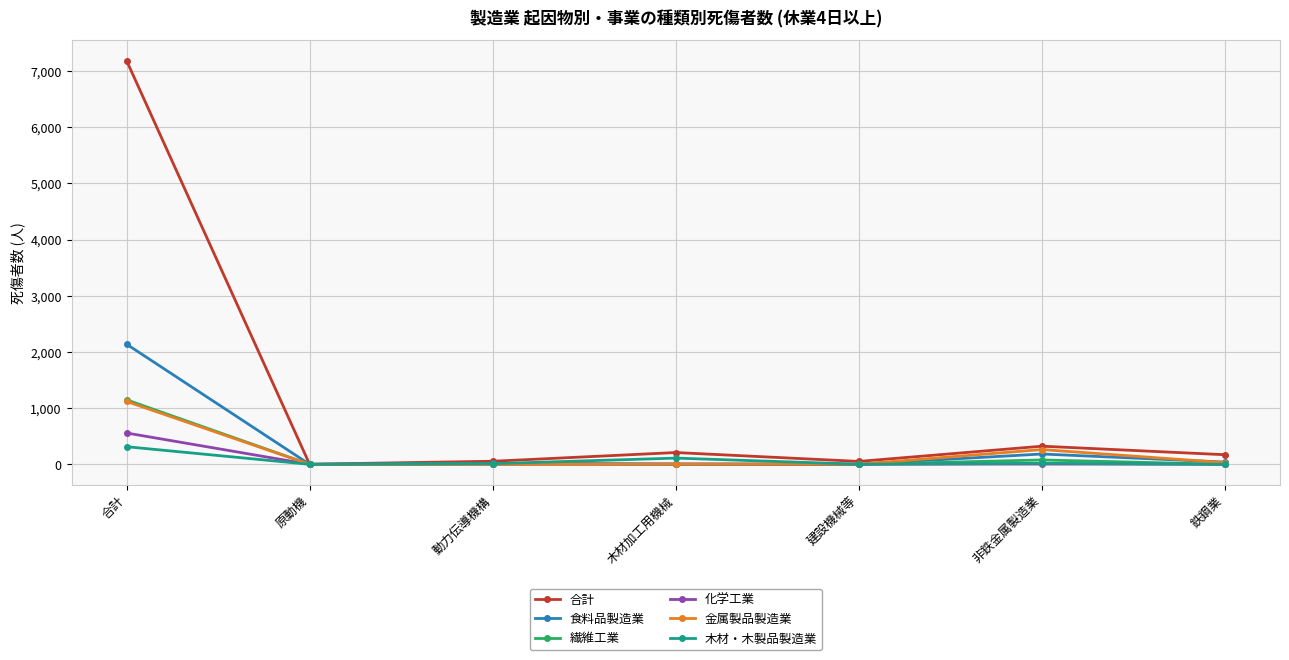

The 繊維工業 series shows 0 at 原動機. True or false?

True